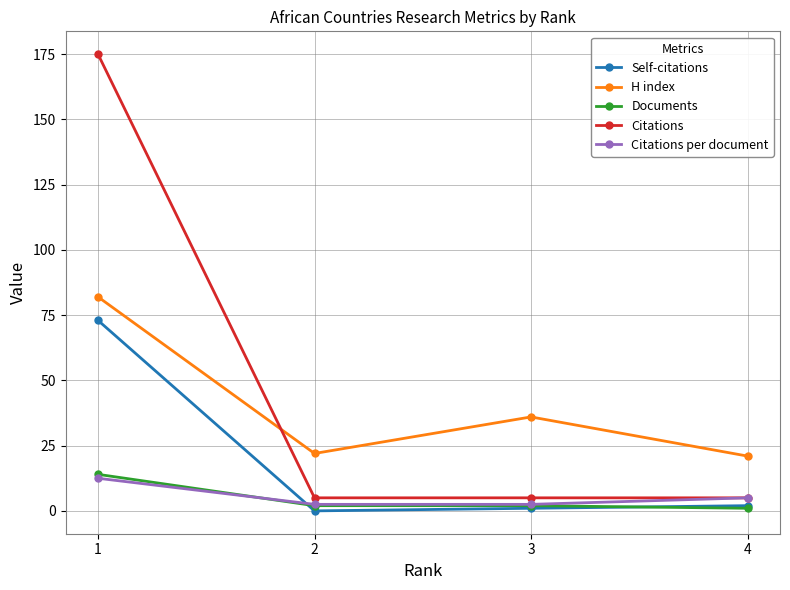

Read the H index value at 3.

36.0